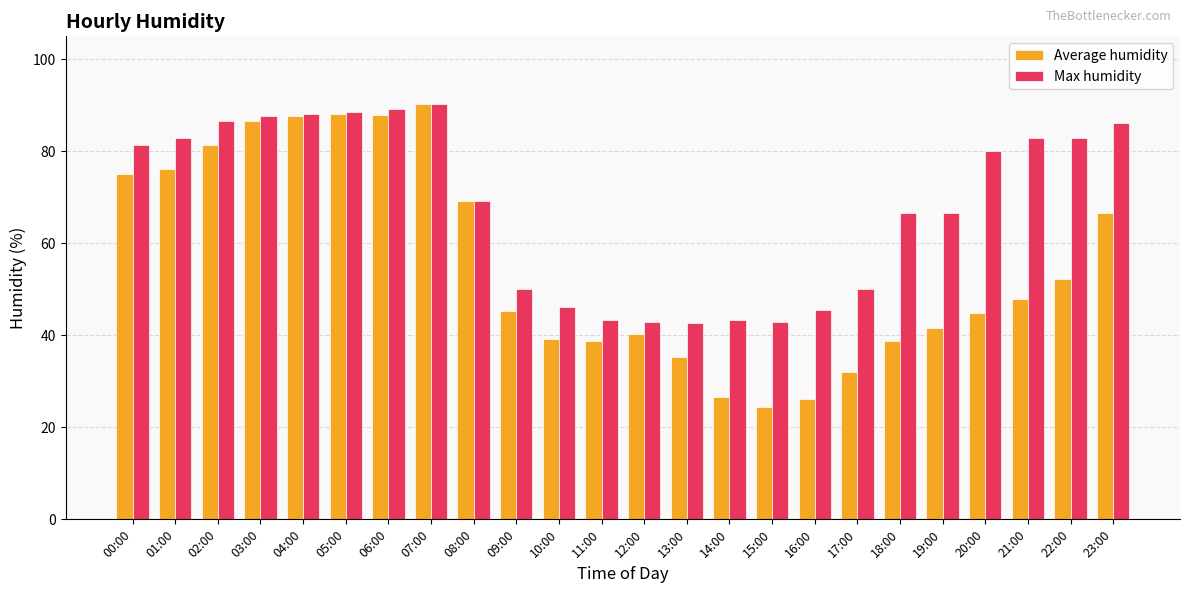

What is the smallest value displayed?

24.5